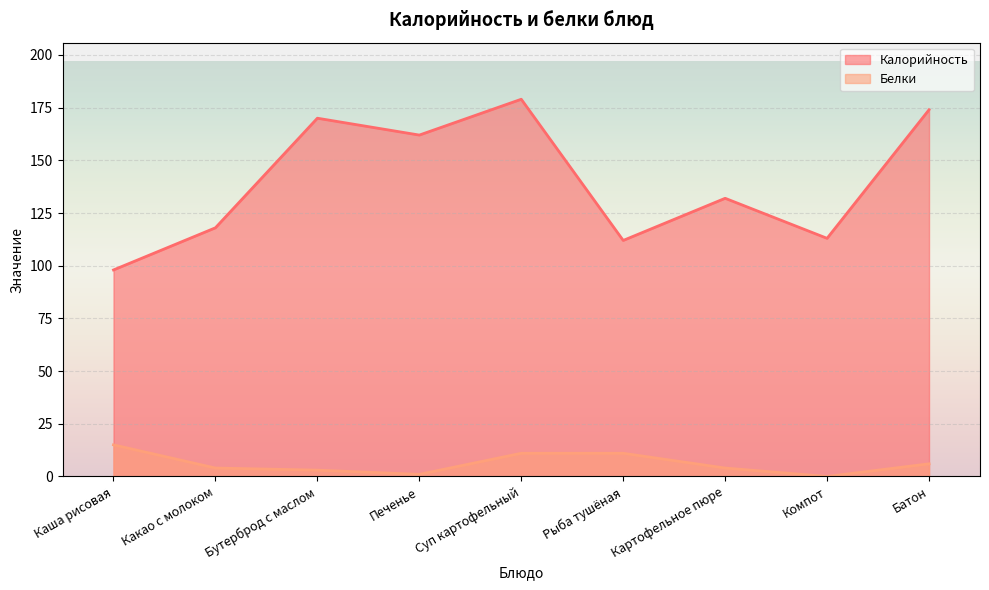

Which category has the highest value across all series?

Суп картофельный